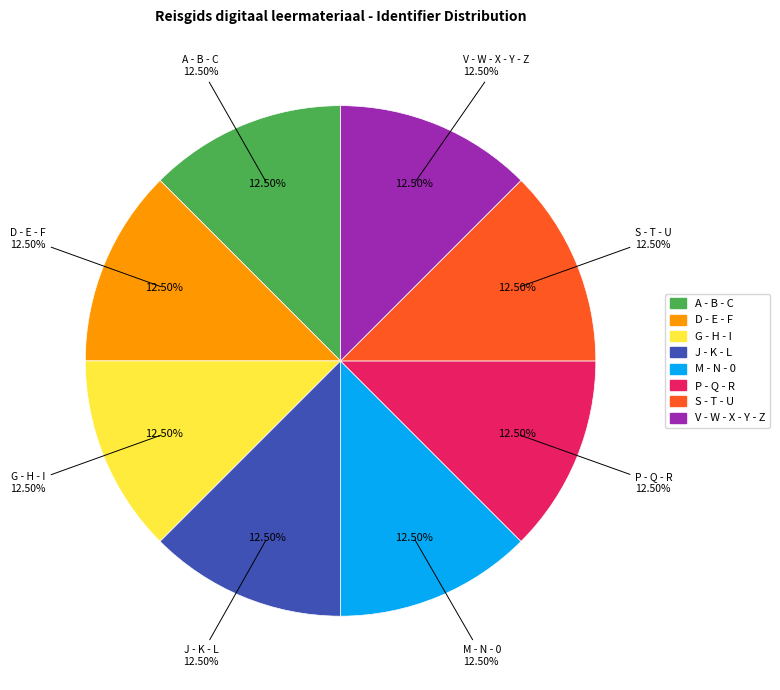

Which category has the smallest portion of the pie?

A - B - C